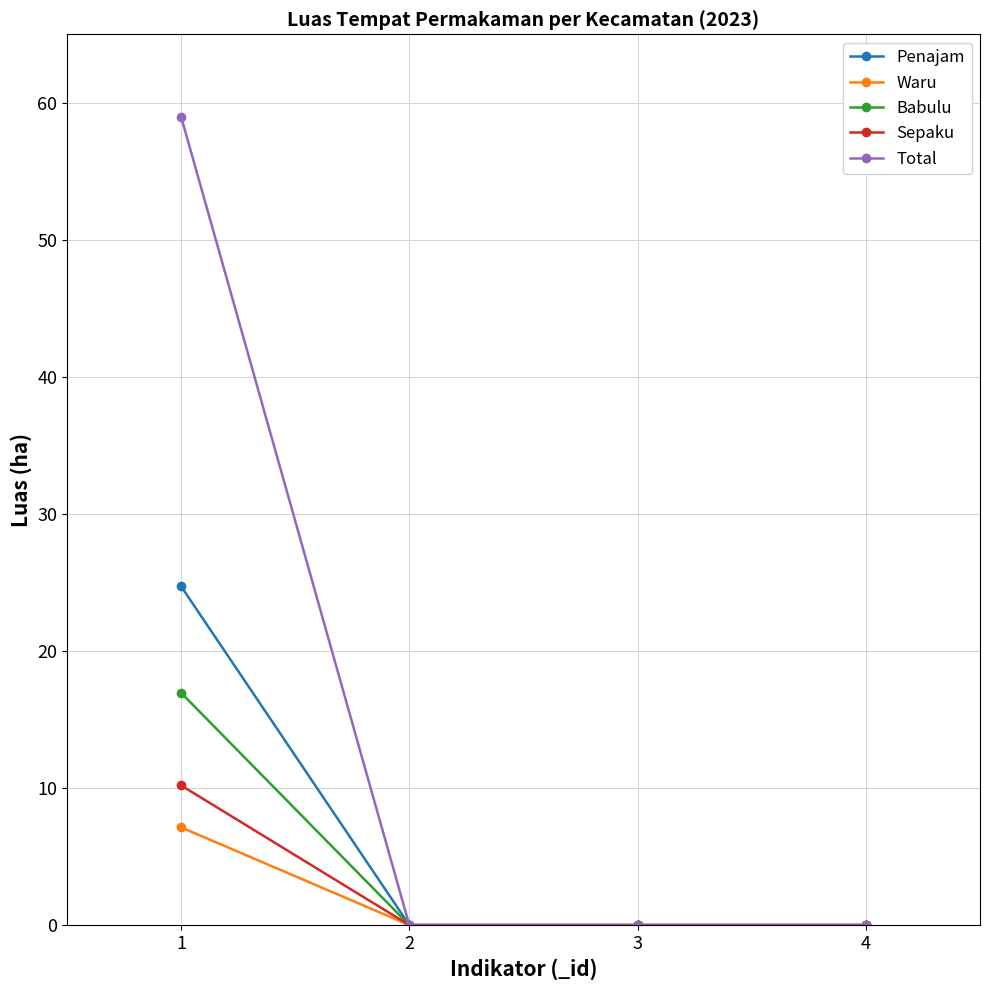

What is the sum of the Sepaku values at 1 and 2?

10.2